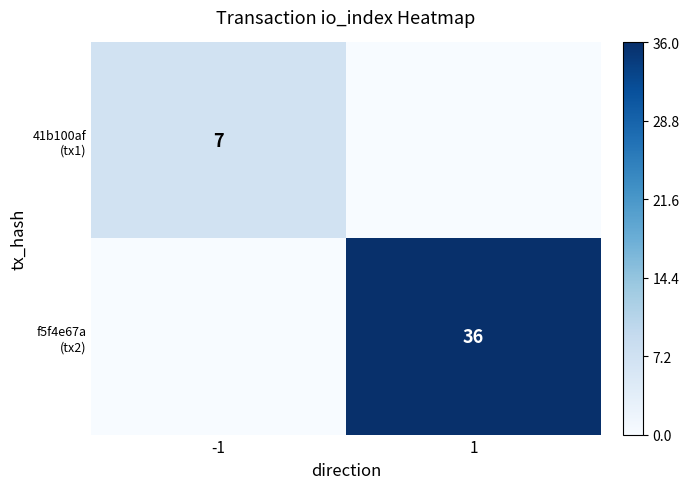

Rank the categories by 41b100af (tx1) value from lowest to highest.

1, -1